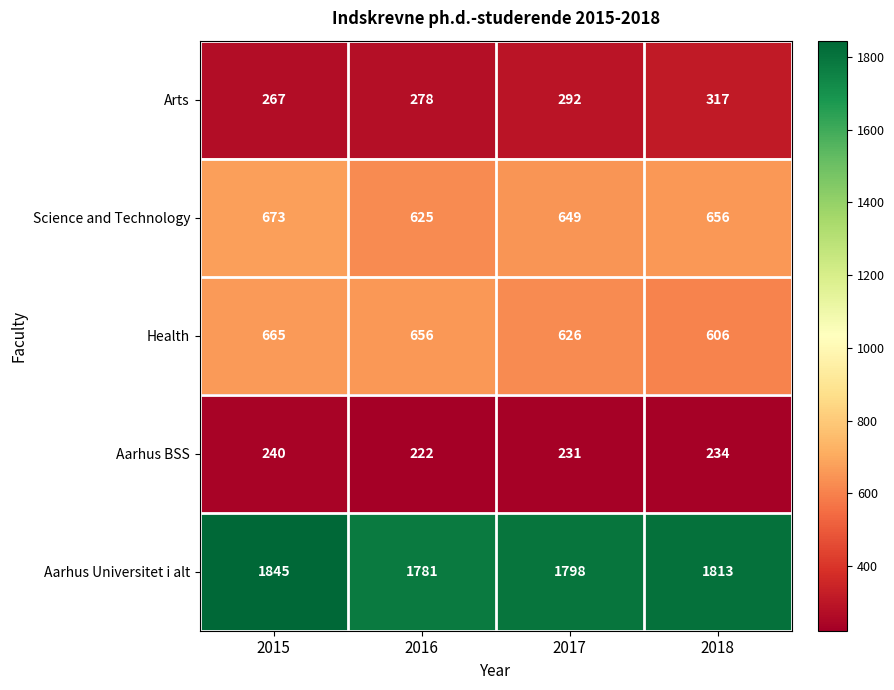

Count the Aarhus BSS values in the range 231 to 240.

3